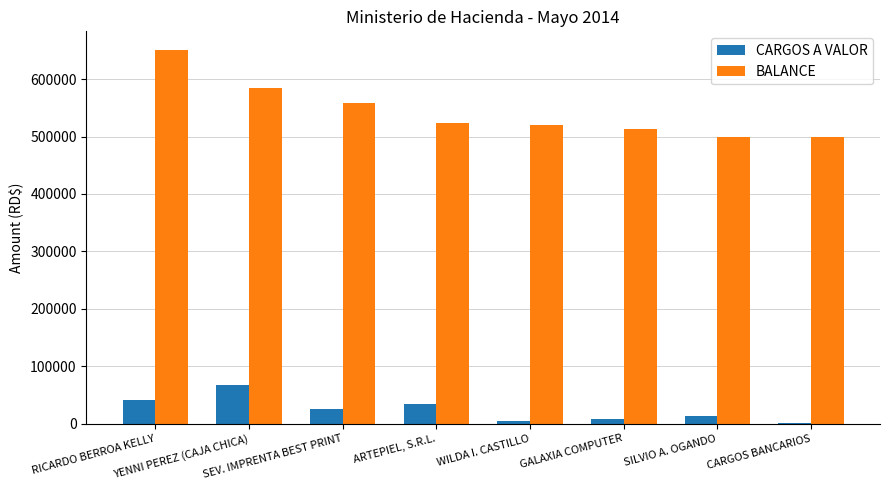

What is the sum of all CARGOS A VALOR values?

193045.2